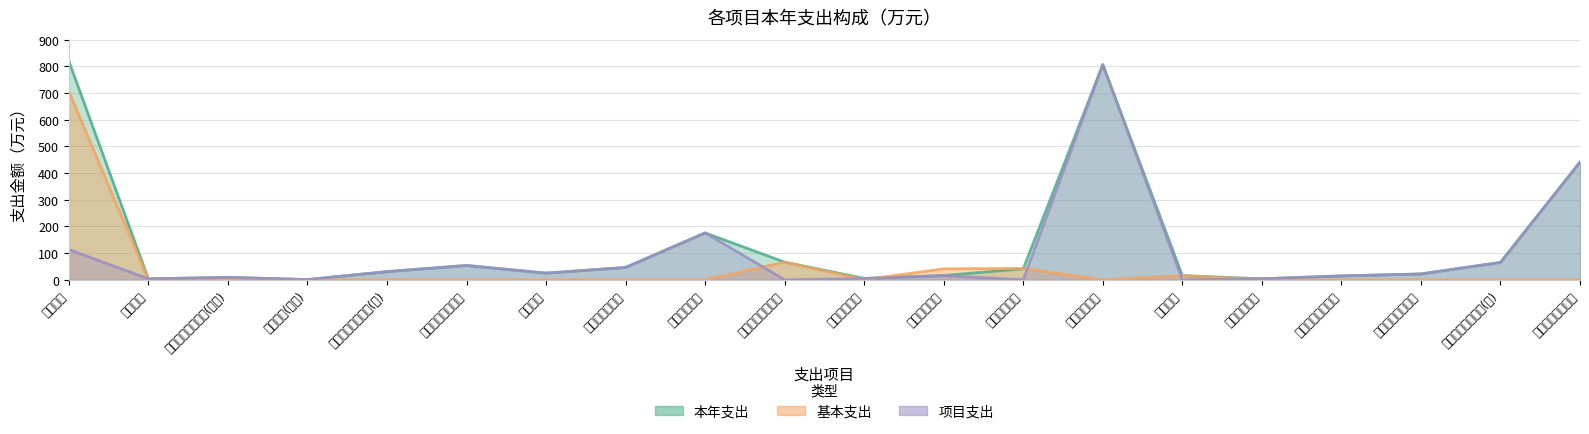

What is the spread (max minus min) of values at 机关事业单位养老?

66.2